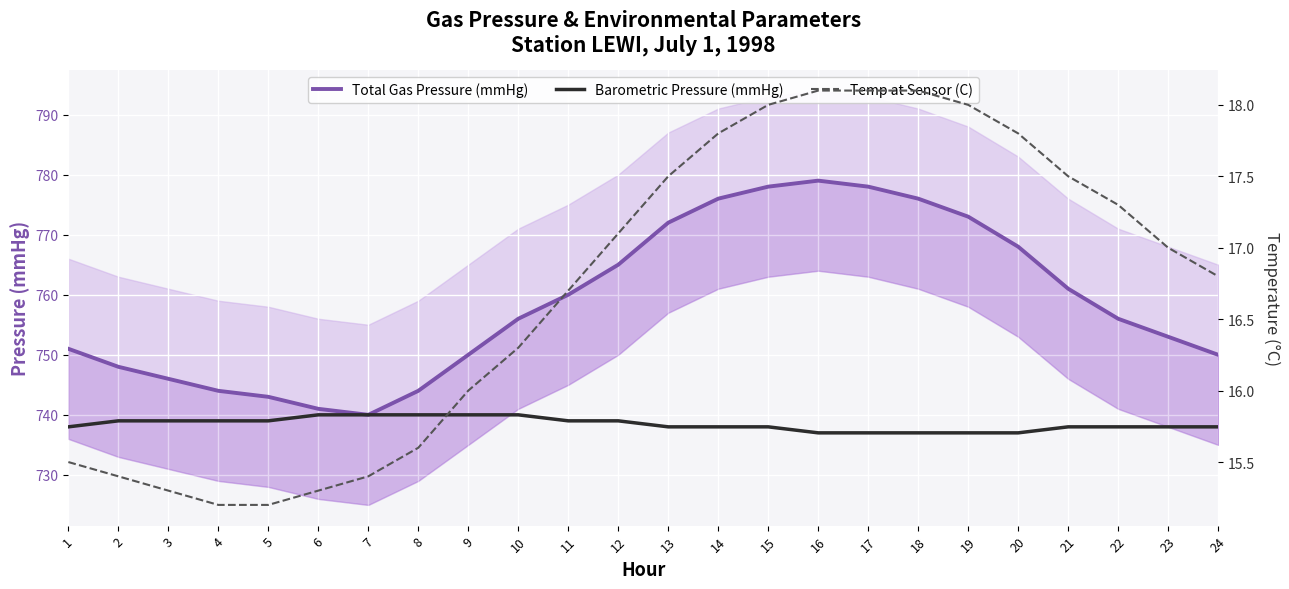

Reading left to right, extract all data points from this chart.

Total Gas Pressure (mmHg): 751.0	748.0	746.0	744.0	743.0	741.0	740.0	744.0	750.0	756.0	760.0	765.0	772.0	776.0	778.0	779.0	778.0	776.0	773.0	768.0	761.0	756.0	753.0	750.0
Barometric Pressure (mmHg): 738.0	739.0	739.0	739.0	739.0	740.0	740.0	740.0	740.0	740.0	739.0	739.0	738.0	738.0	738.0	737.0	737.0	737.0	737.0	737.0	738.0	738.0	738.0	738.0
Temp at Sensor (C): 15.5	15.4	15.3	15.2	15.2	15.3	15.4	15.6	16.0	16.3	16.7	17.1	17.5	17.8	18.0	18.1	18.1	18.1	18.0	17.8	17.5	17.3	17.0	16.8